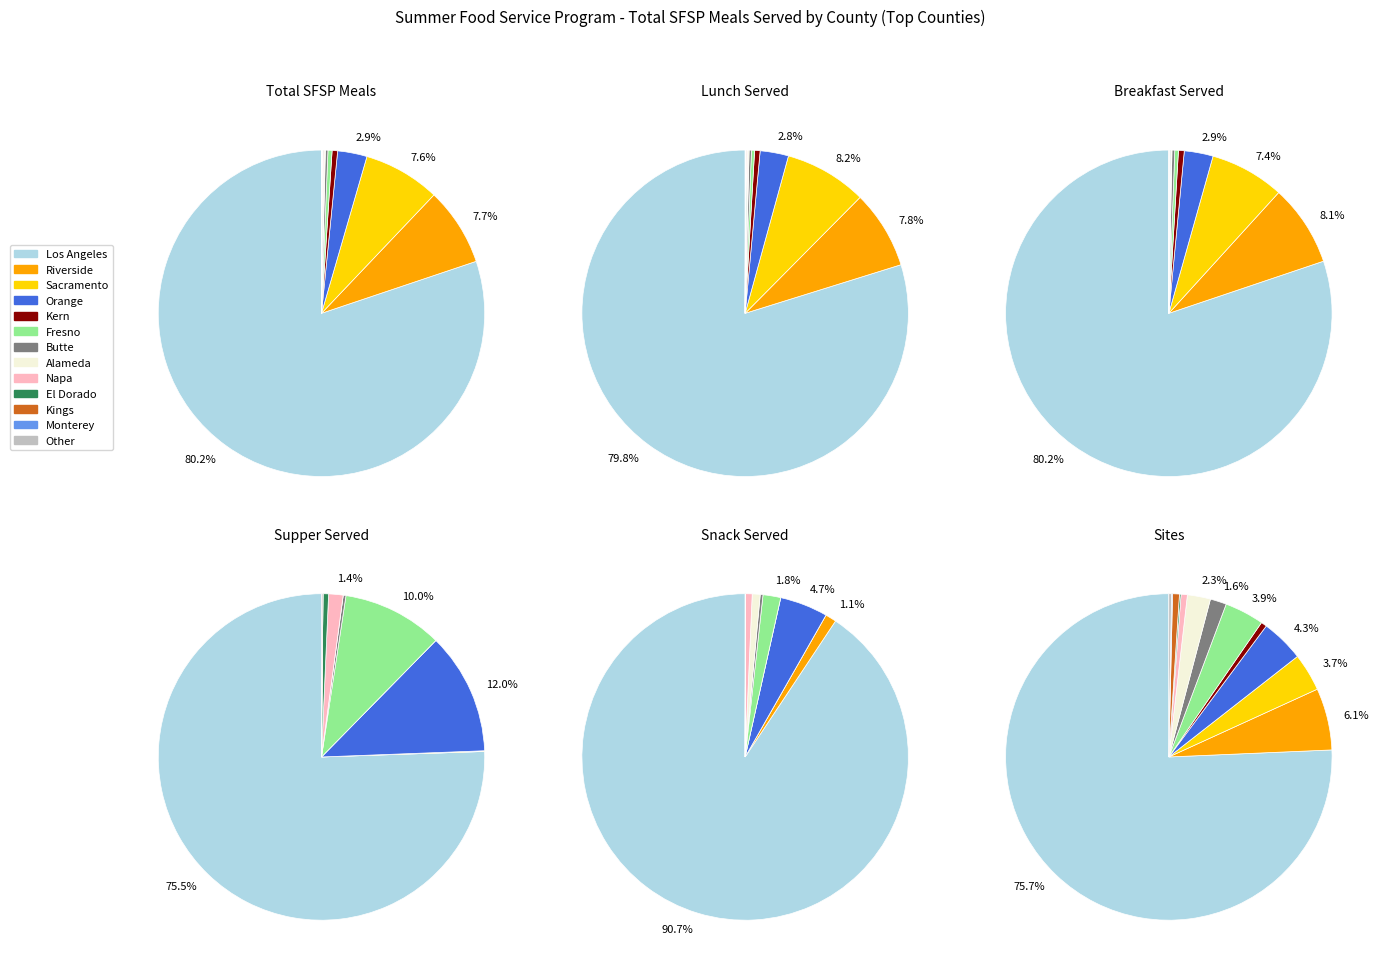

What is the total percentage of El Dorado and Sacramento?

7.8%